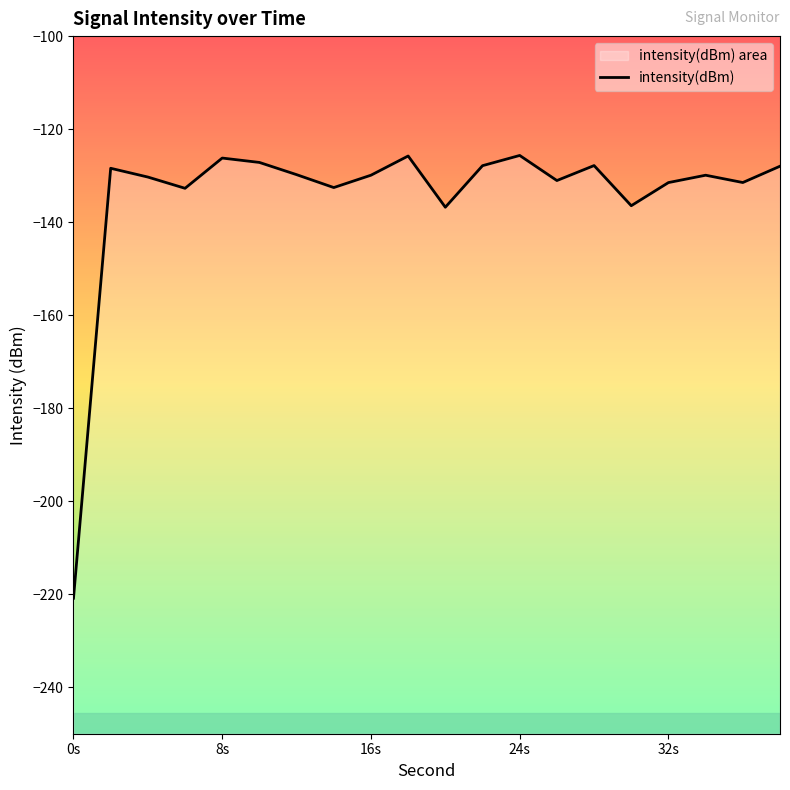

Which category has the lowest value across all series?

0s